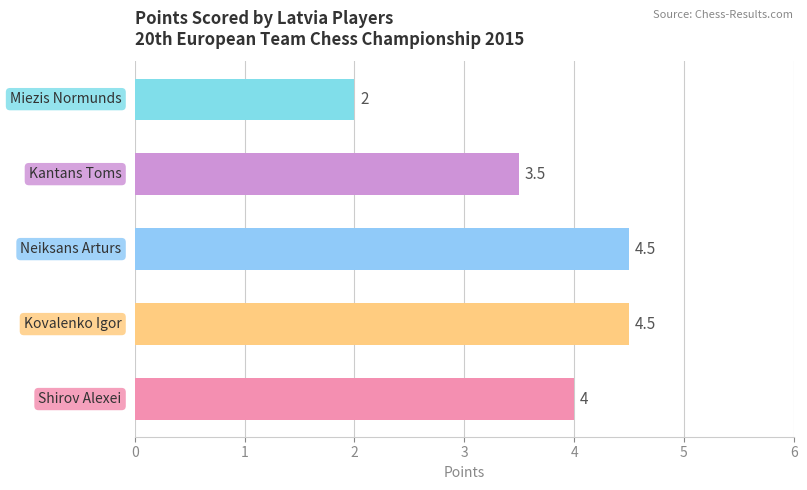

What is the minimum value shown in the chart?

2.0